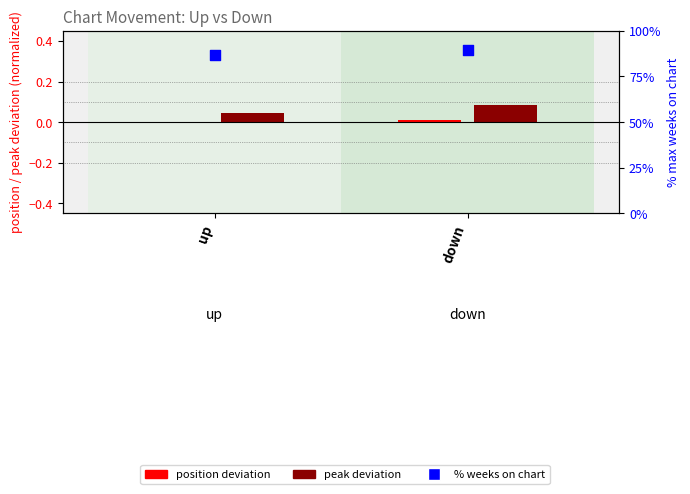

Which series contains the lowest Y value?

position deviation